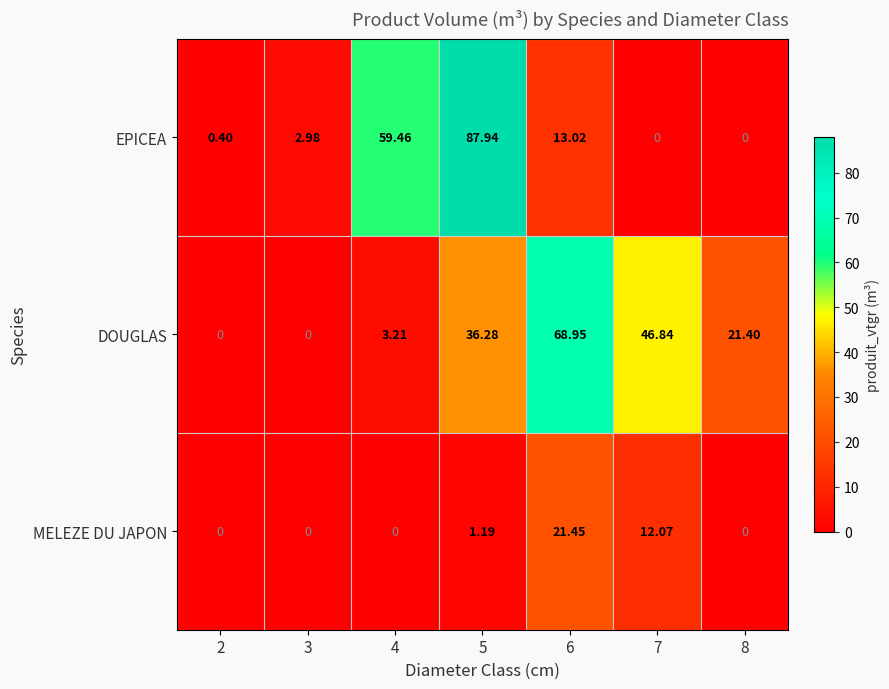

Which series has the largest total across all categories?

DOUGLAS